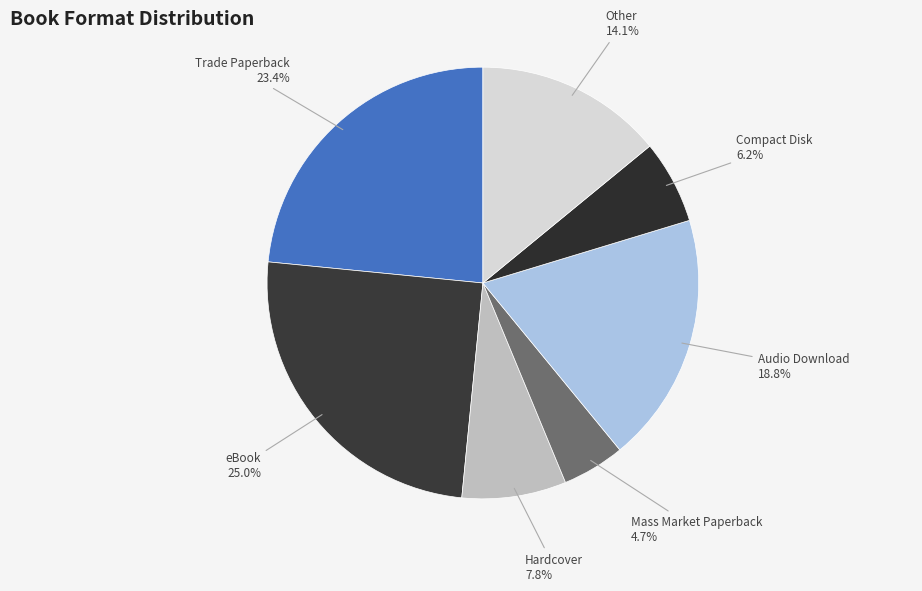

To the nearest percent, what is the difference between the largest and smallest slice percentages?

20%